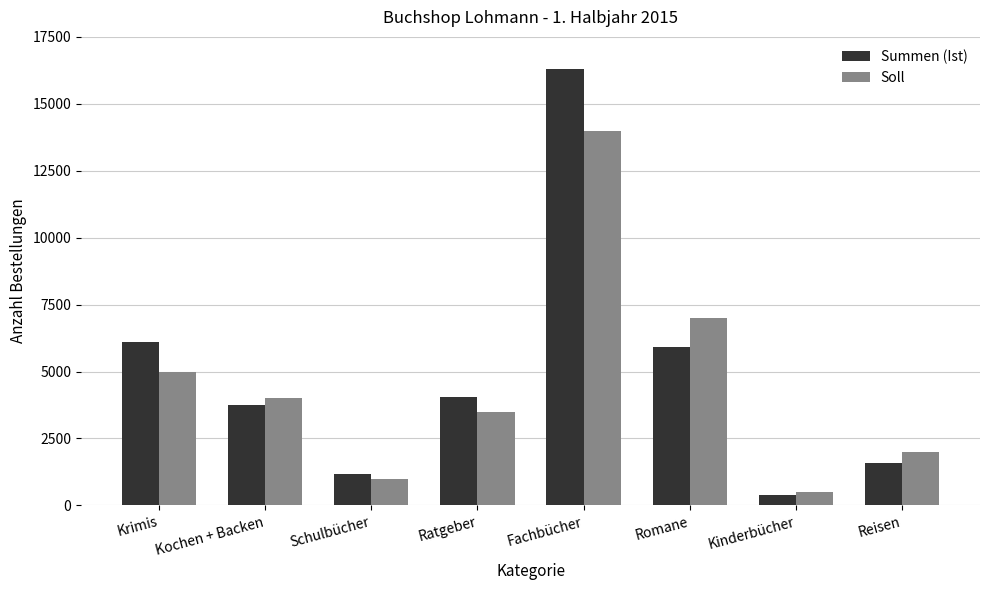

How many bars are there in total?

16